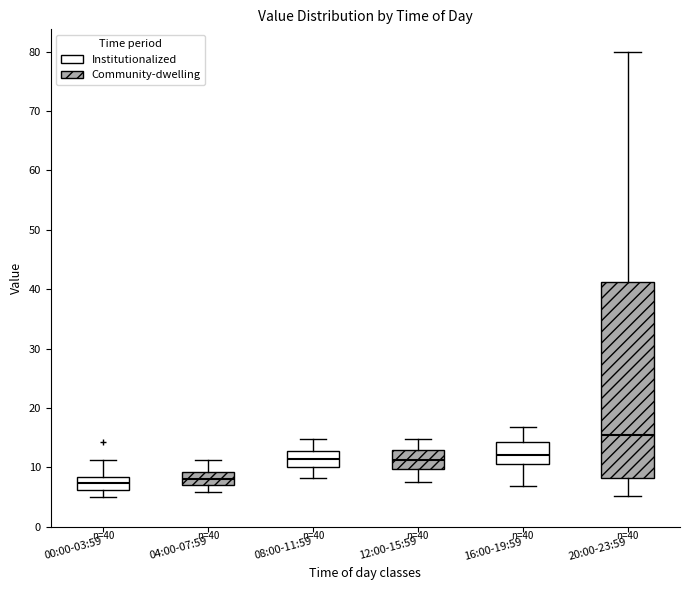

Comparing the boxes themselves (not the whiskers), which one is the tallest?

20:00-23:59